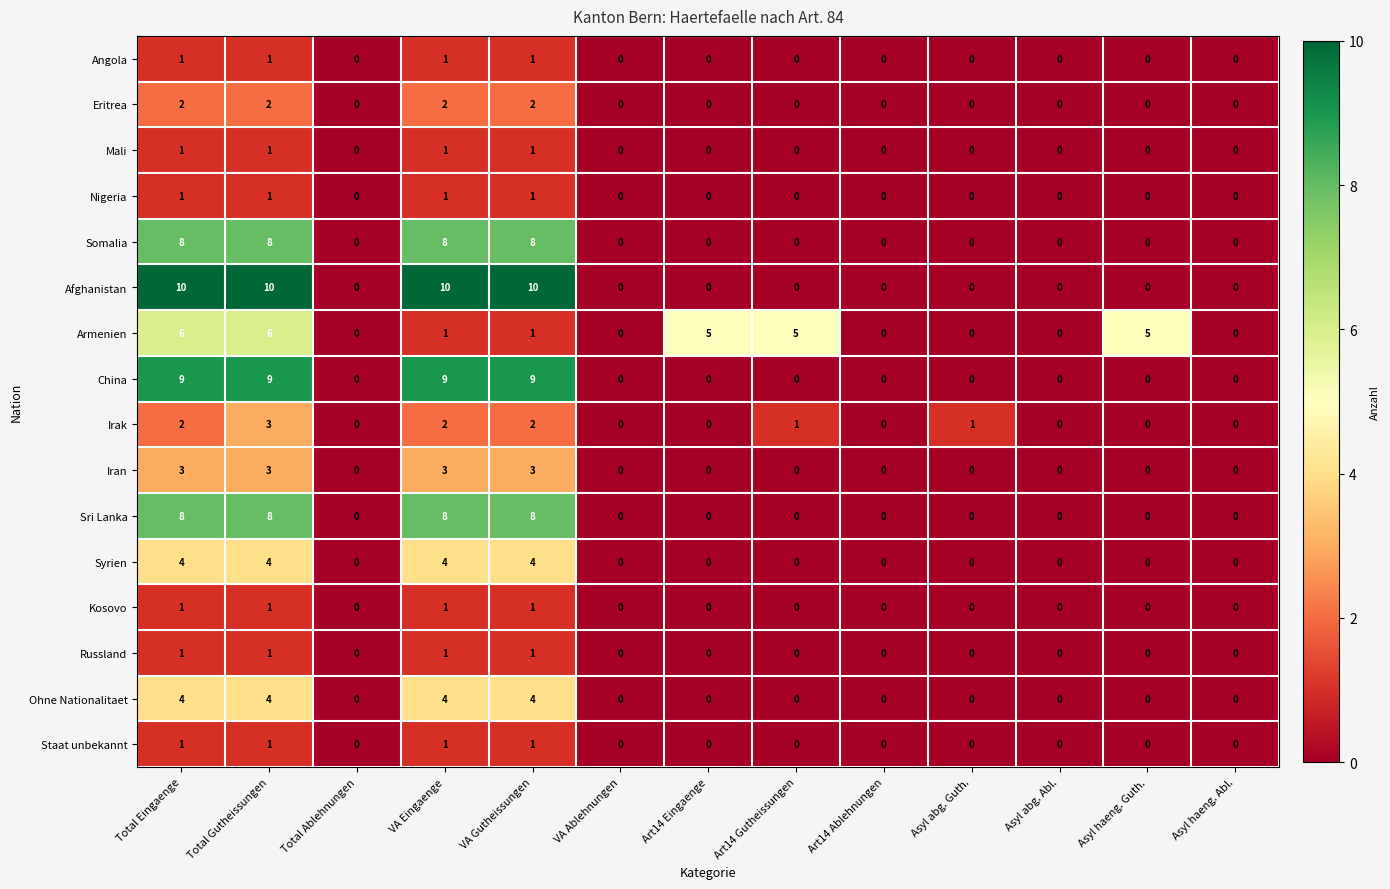

How many Staat unbekannt values are between 0 and 1?

13